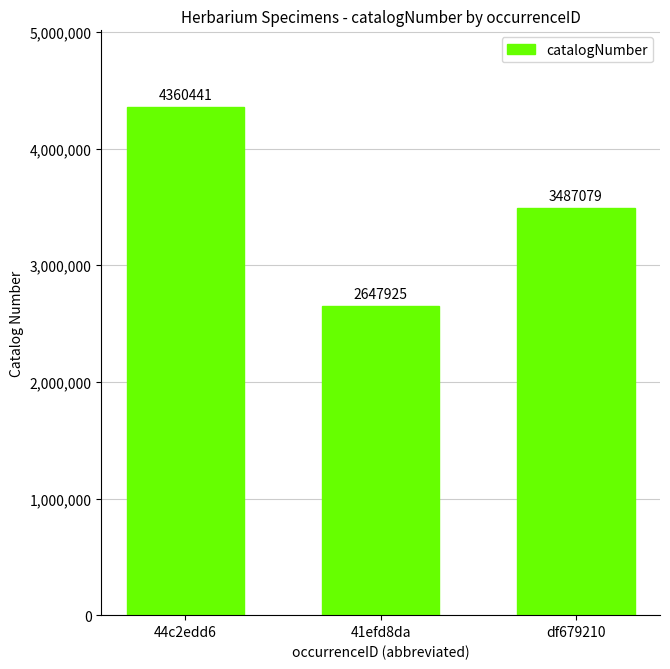

What is the sum of the values at 44c2edd6 and 41efd8da?

7008366